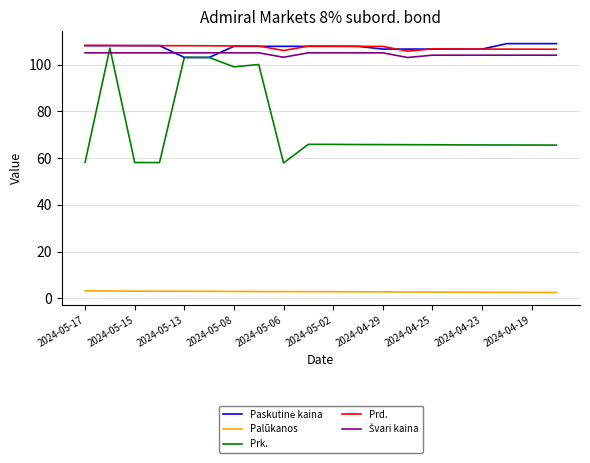

Which series has the largest range (max minus min)?

Prk.